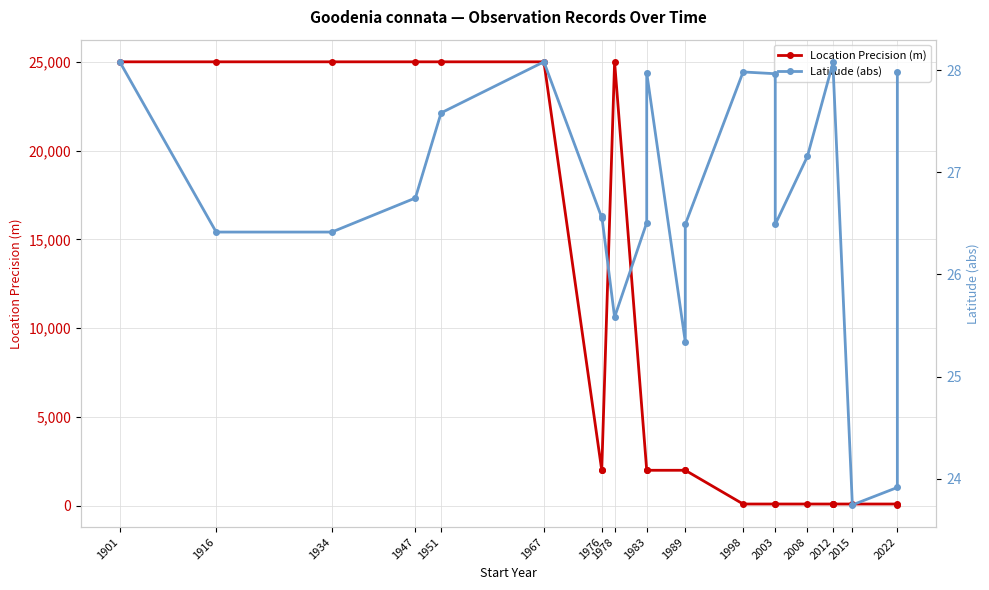

What is the difference between the maximum and minimum values in the Location Precision (m) series?

24950.0